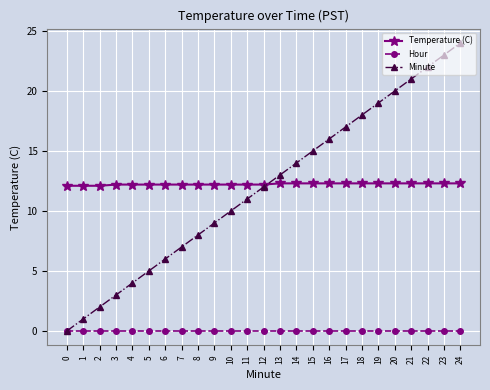

List the labels in order of Minute value, largest first.

24, 23, 22, 21, 20, 19, 18, 17, 16, 15, 14, 13, 12, 11, 10, 9, 8, 7, 6, 5, 4, 3, 2, 1, 0